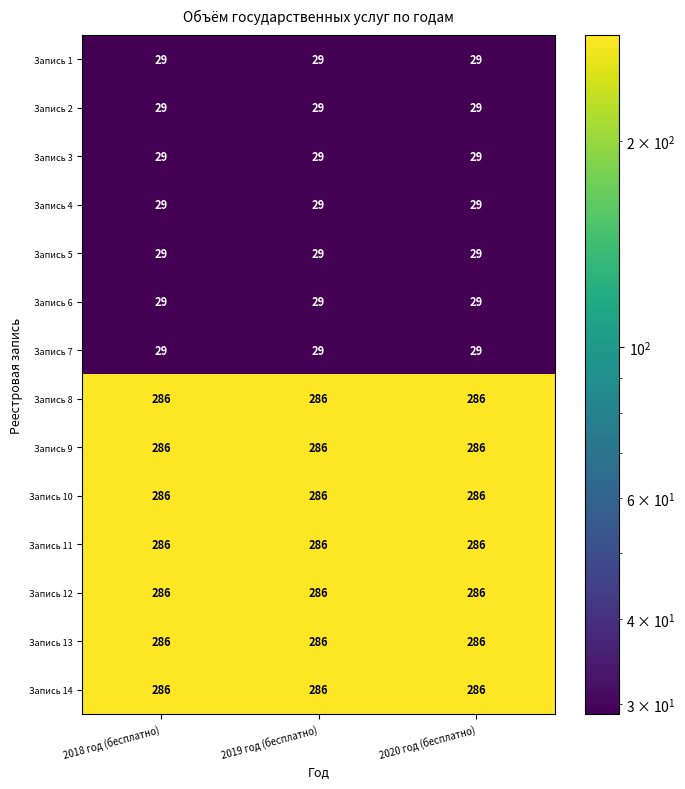

What is the smallest value displayed?

29